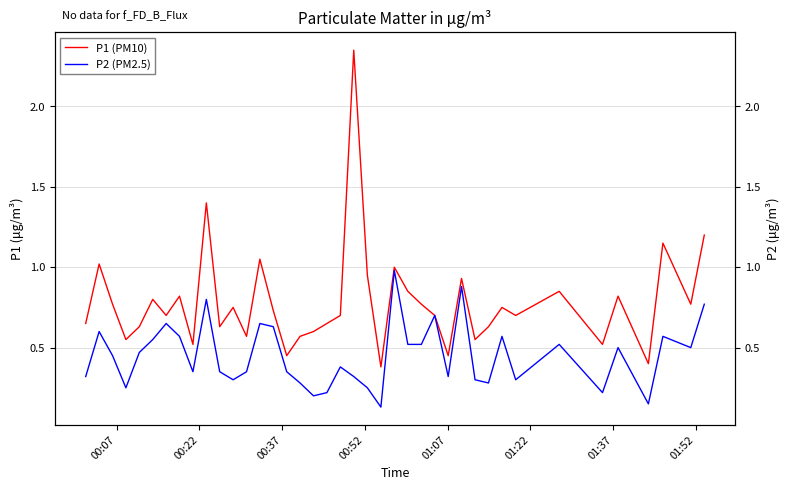

How many distinct data groups are displayed?

2